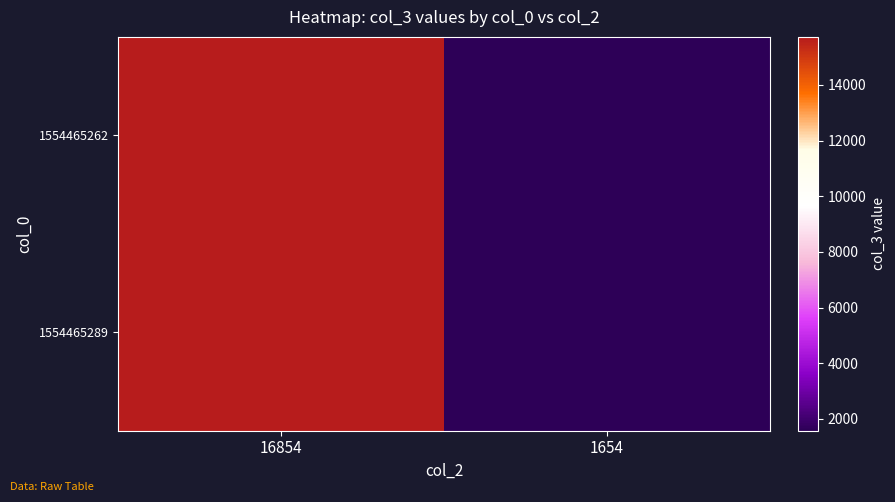

At 1654, list the series in order from smallest to largest.

1554465262, 1554465289